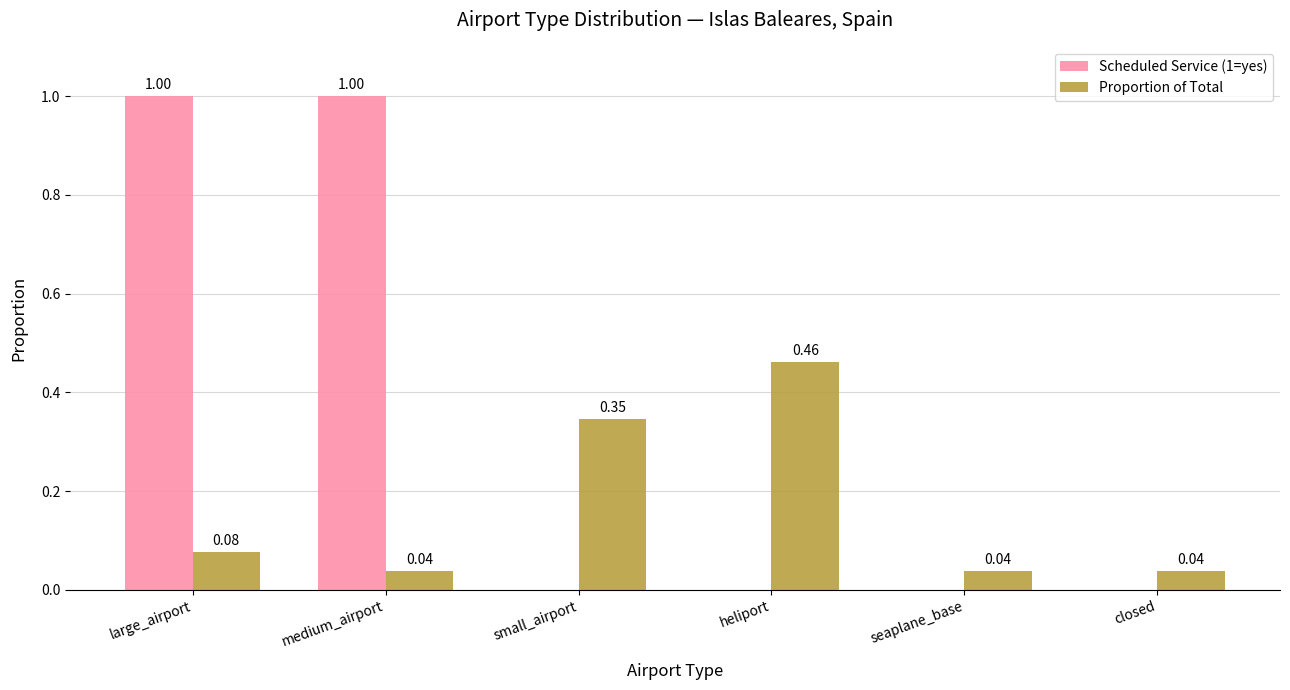

How many distinct data groups are displayed?

2